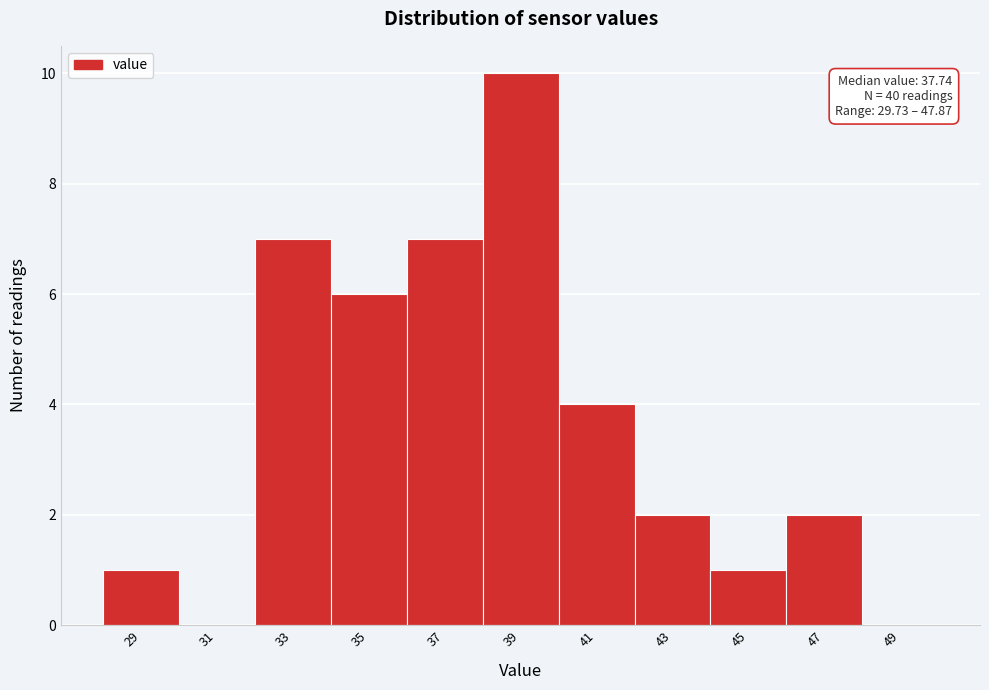

Which range on the x-axis has the tallest bar?

38 to 40